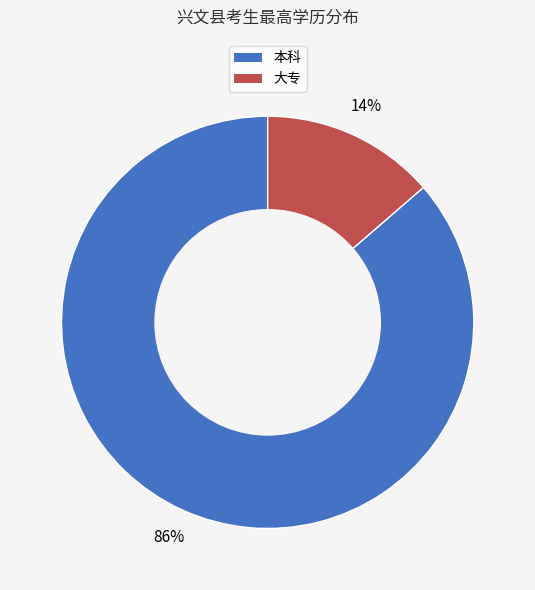

Is the sum of 本科 and 大专 greater than half?

Yes